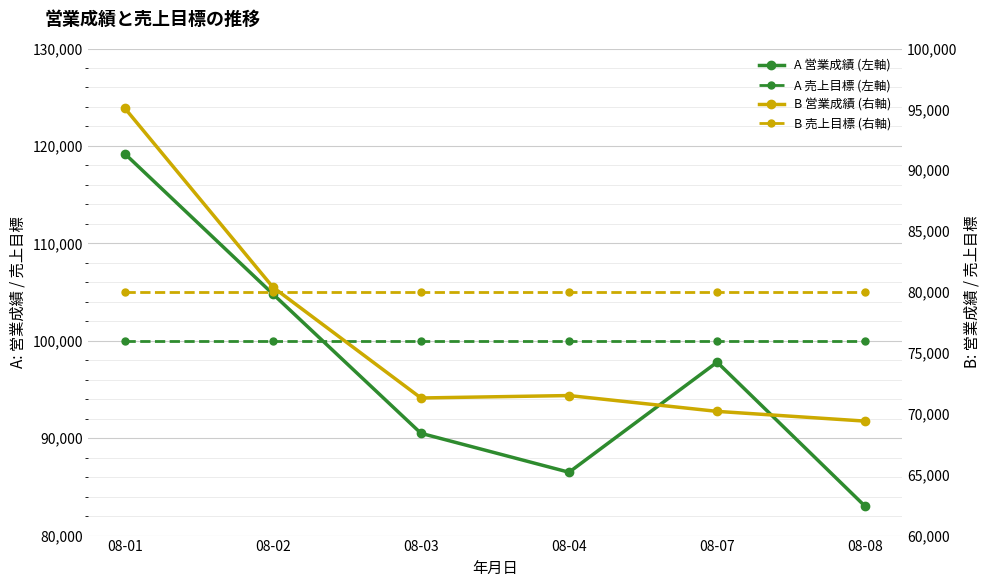

Reading left to right, what are all the values shown in this chart?

A 営業成績 (左軸): 08-01=119200	08-02=104800	08-03=90500	08-04=86500	08-07=97800	08-08=83000
A 売上目標 (左軸): 08-01=100000	08-02=100000	08-03=100000	08-04=100000	08-07=100000	08-08=100000
B 営業成績 (右軸): 08-01=95100	08-02=80400	08-03=71300	08-04=71500	08-07=70200	08-08=69400
B 売上目標 (右軸): 08-01=80000	08-02=80000	08-03=80000	08-04=80000	08-07=80000	08-08=80000